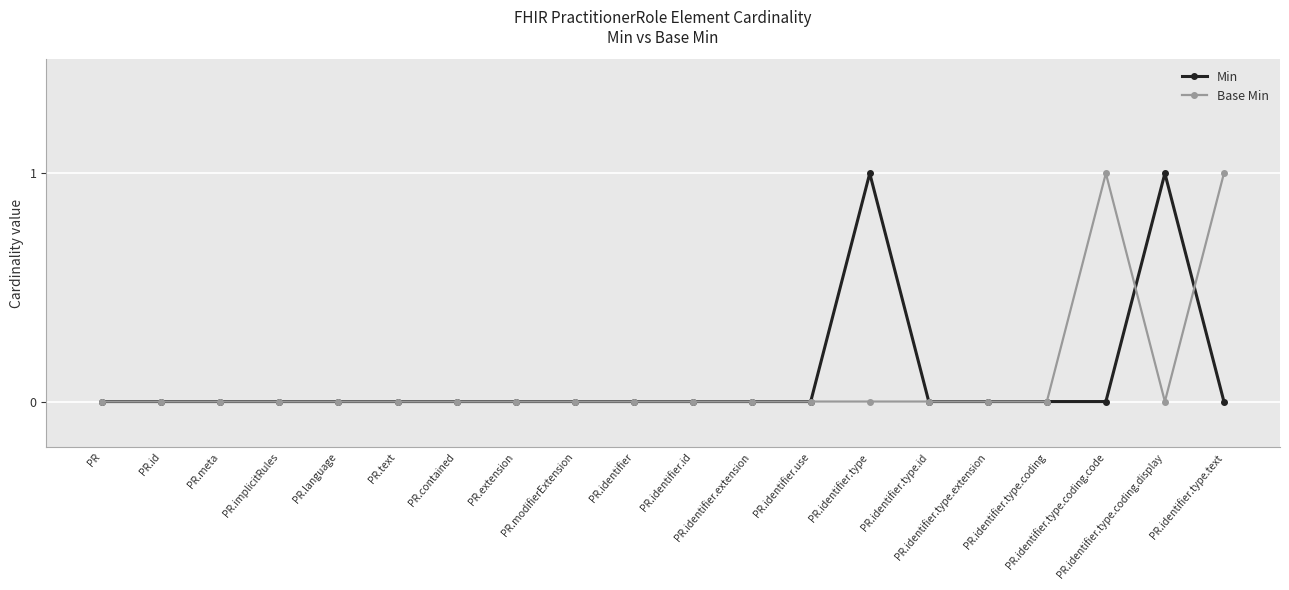

Which series has the widest spread of values?

Min